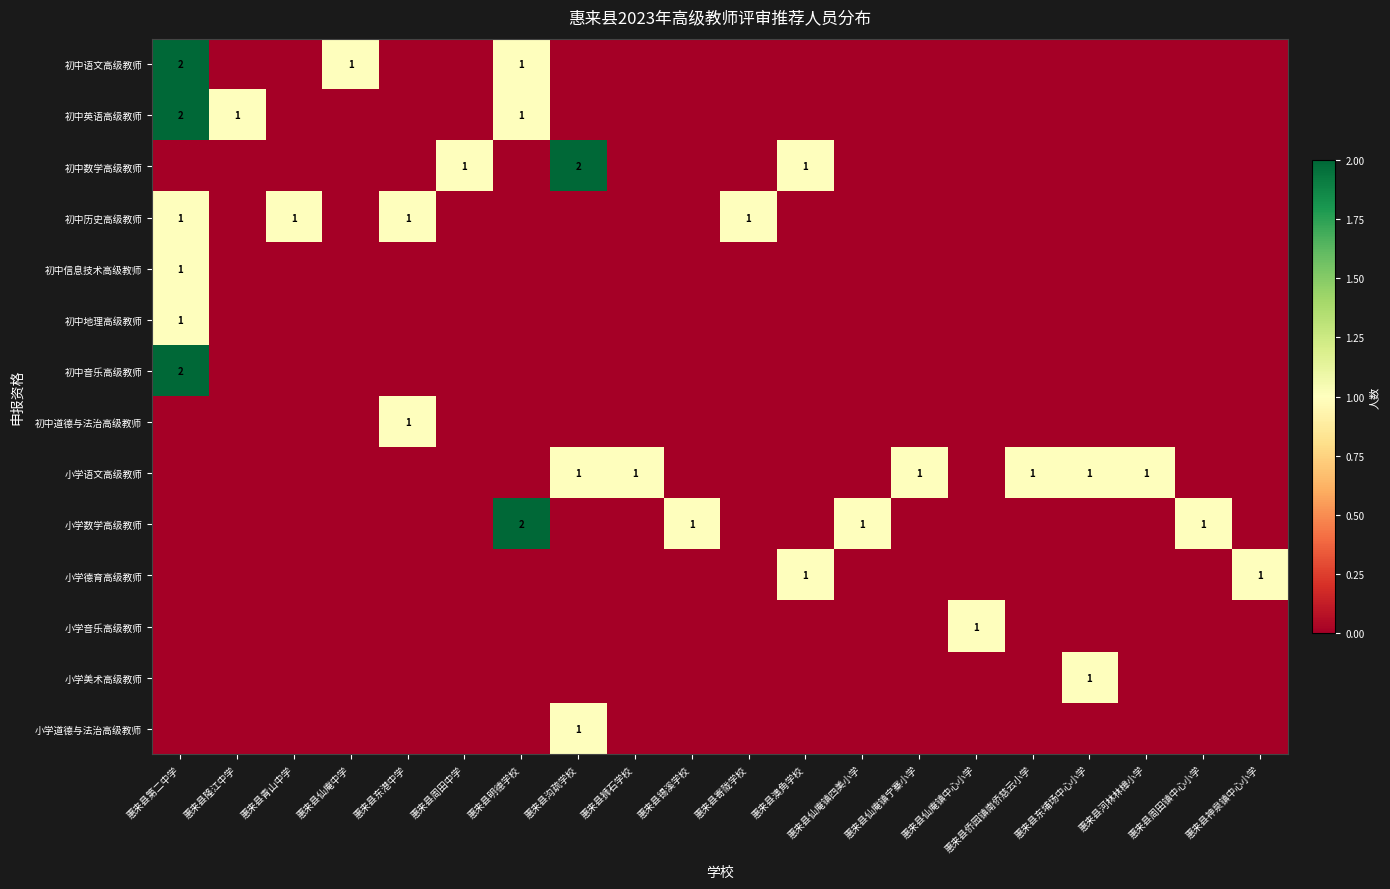

What is the difference between the highest and lowest values at 惠来县仙庵镇四美小学?

1